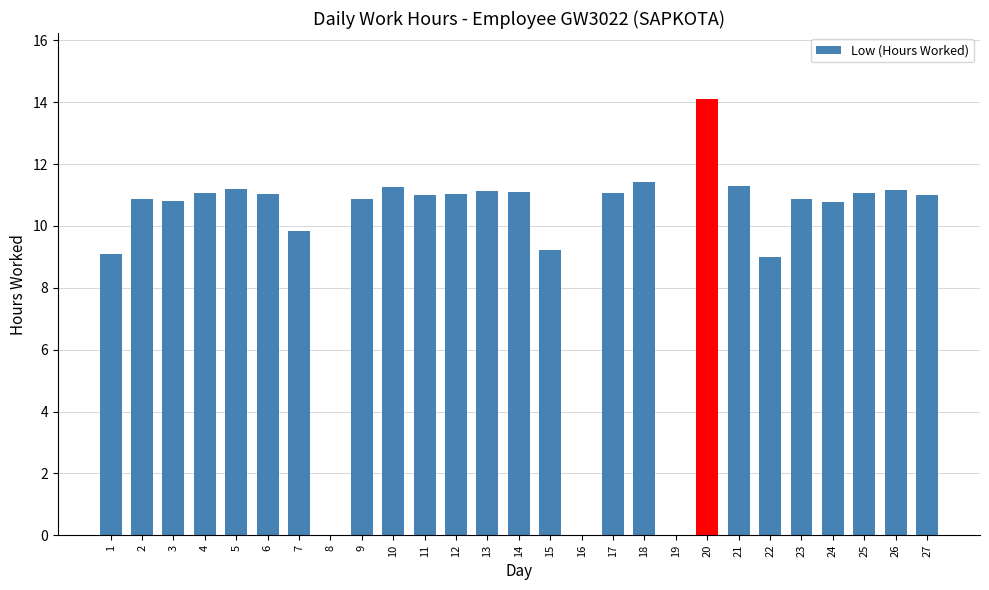

The value at 25 is 11.1. True or false?

True